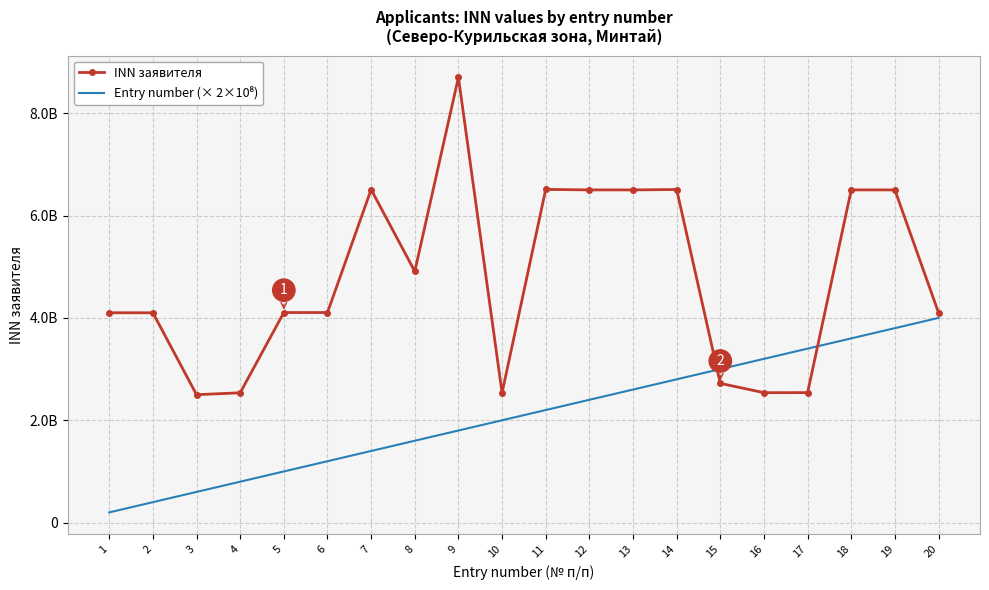

At which category is the sum across all series the highest?

9